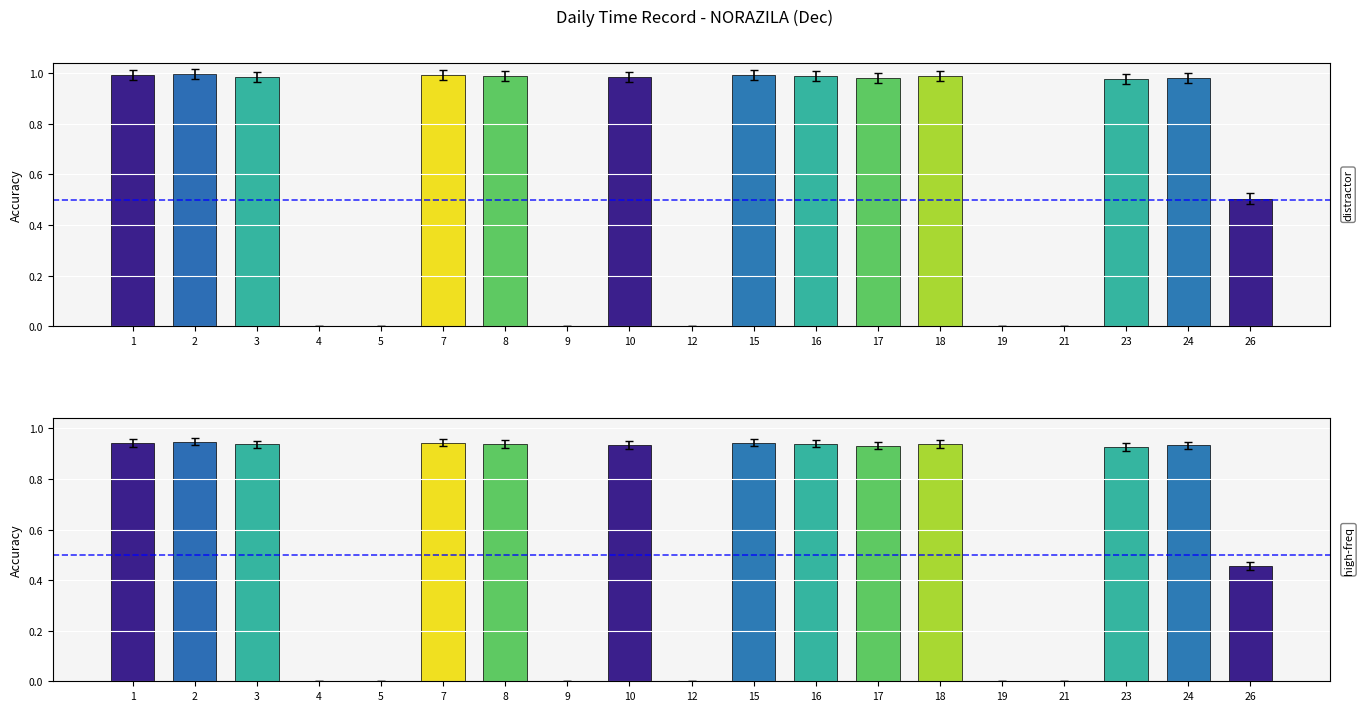

Where is Low Hours (shifted) nearest to the value 0?

4